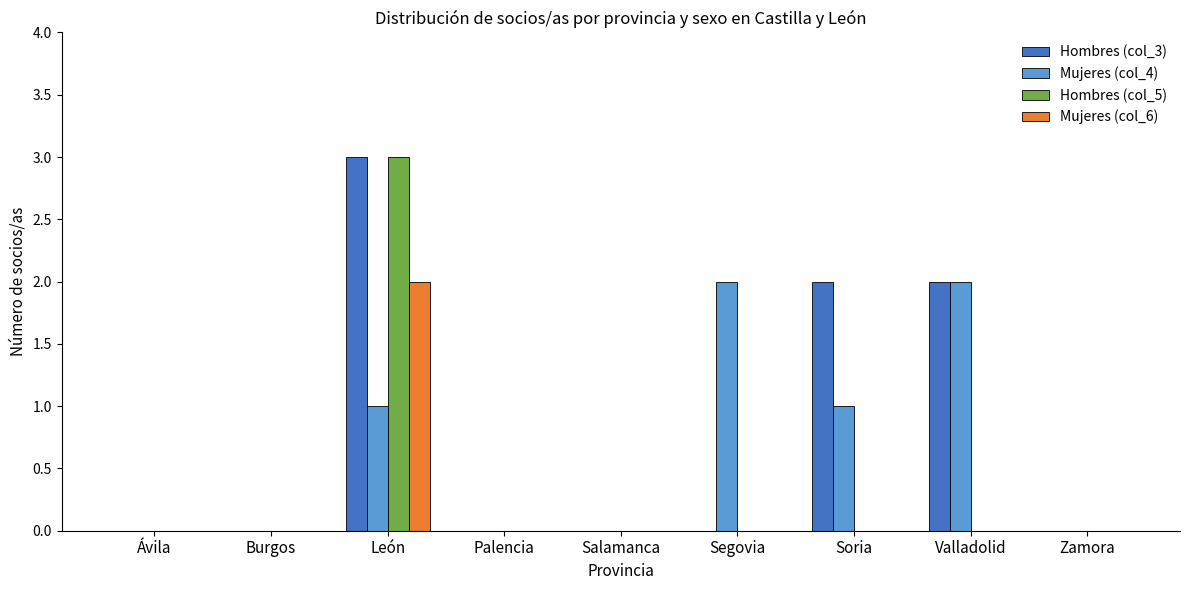

At which category does the chart reach its peak across all series?

León